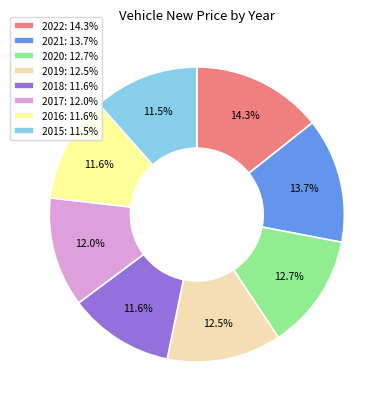

Count the number of slices in the pie.

8